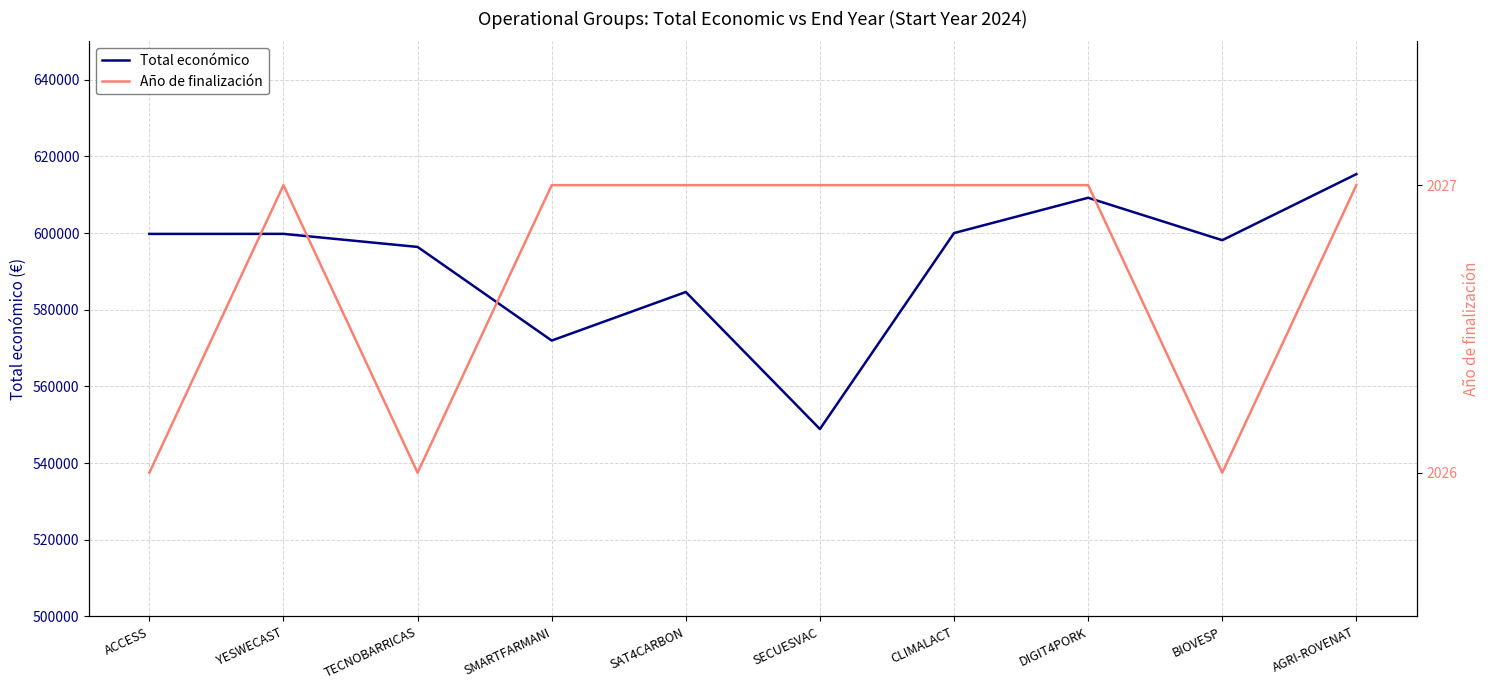

At which label does Total económico reach its peak?

AGRI-ROVENAT